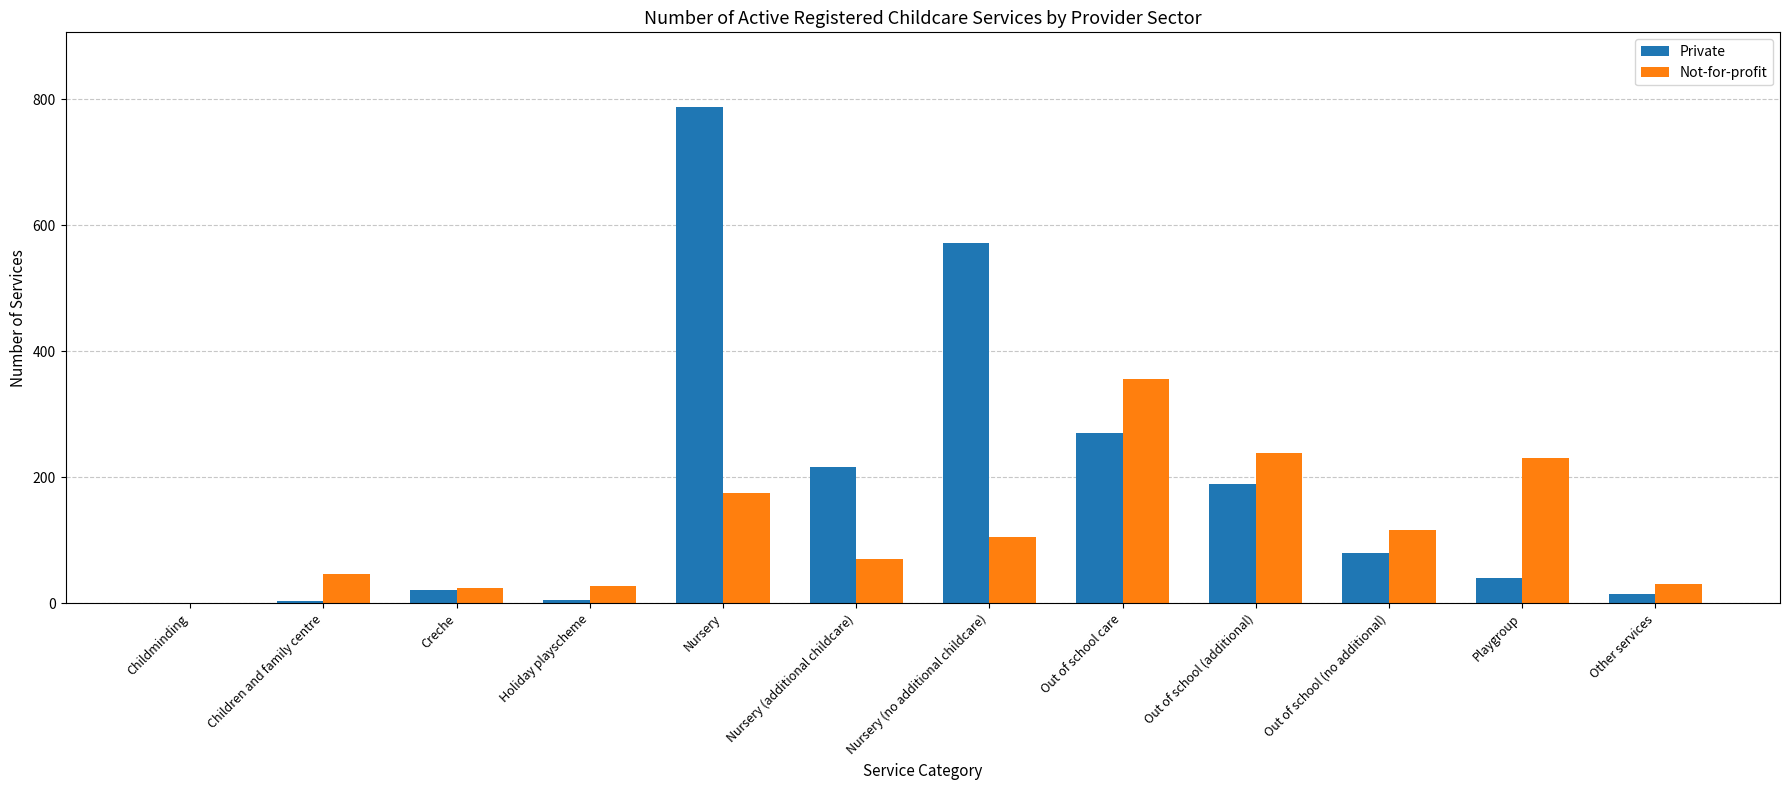

Which series has the widest spread of values?

Private